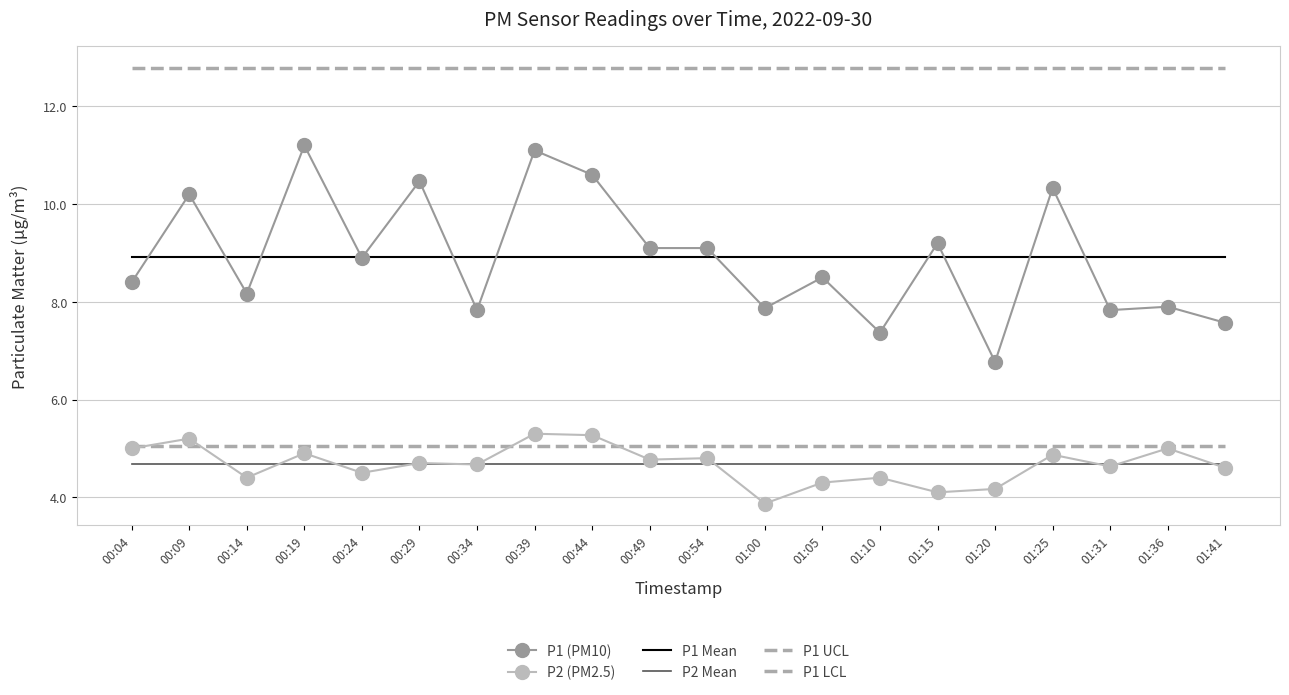

Between 00:04 and 01:05, which is larger?

01:05